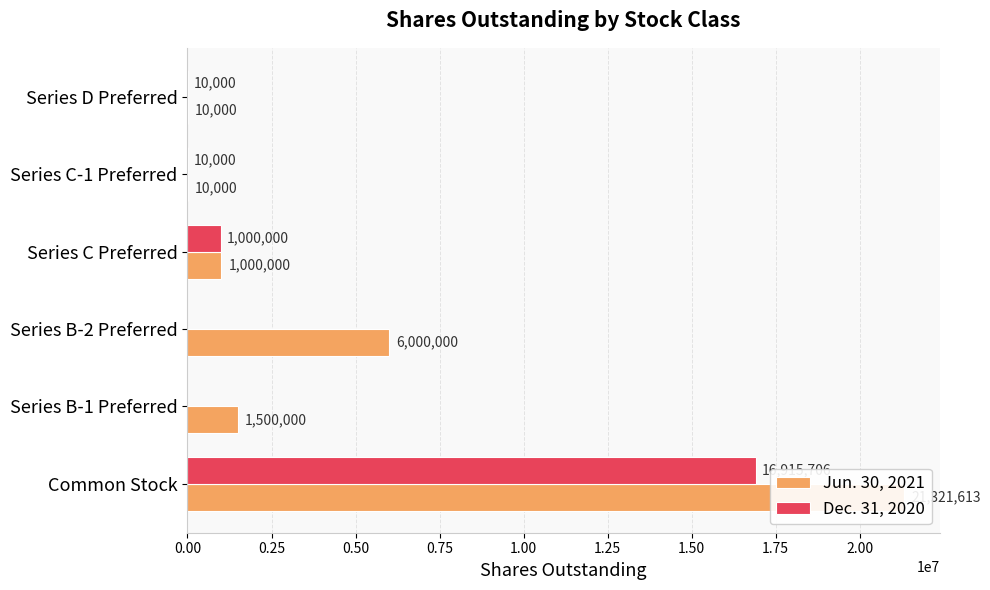

How many bars are there in total?

12